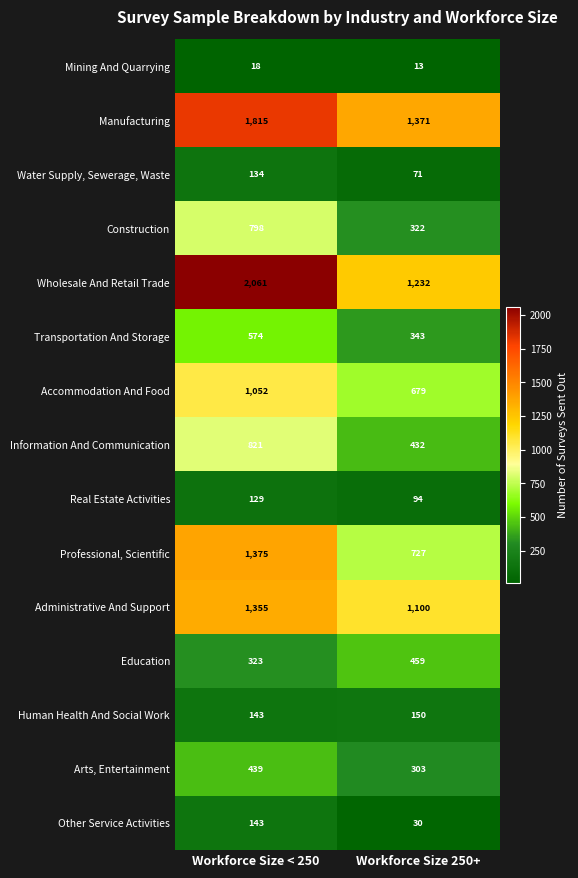

The Accommodation And Food series shows 1029 at Workforce Size 250+. True or false?

False